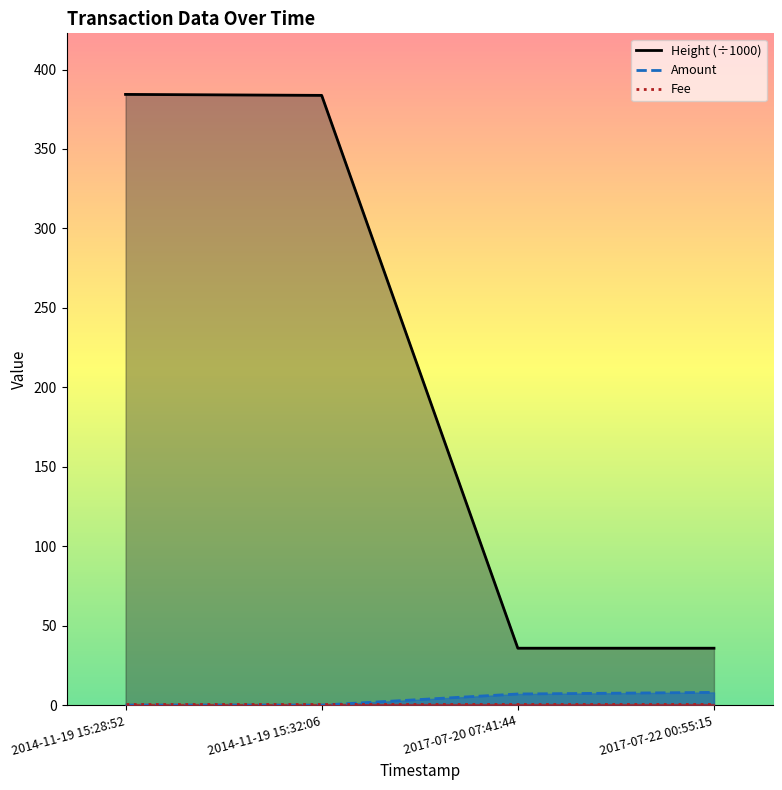

True or false: Height (÷1000) and Fee intersect in this chart.

False